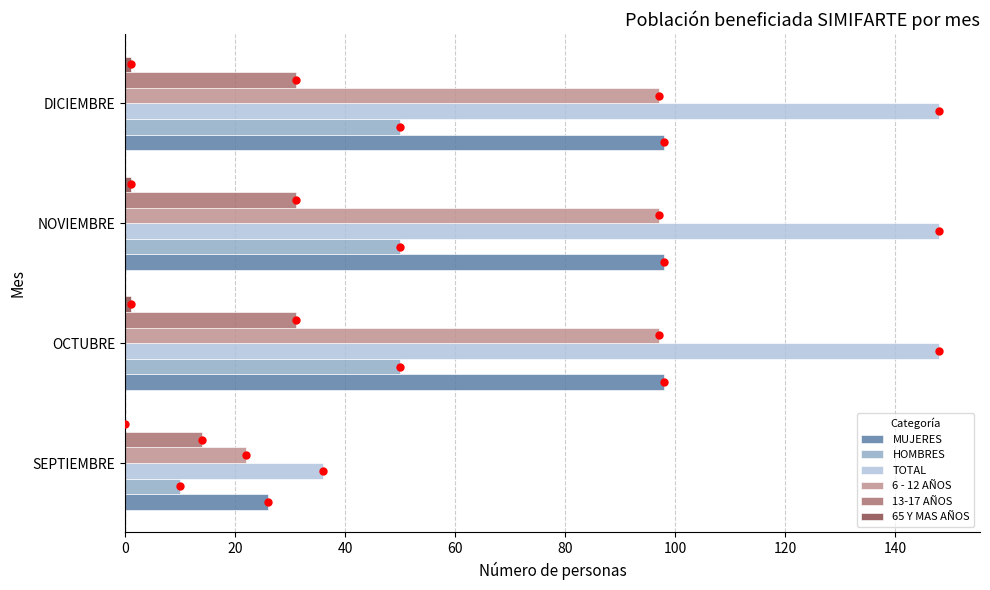

Is the value of 13-17 AÑOS at SEPTIEMBRE greater than the value of MUJERES at NOVIEMBRE?

No